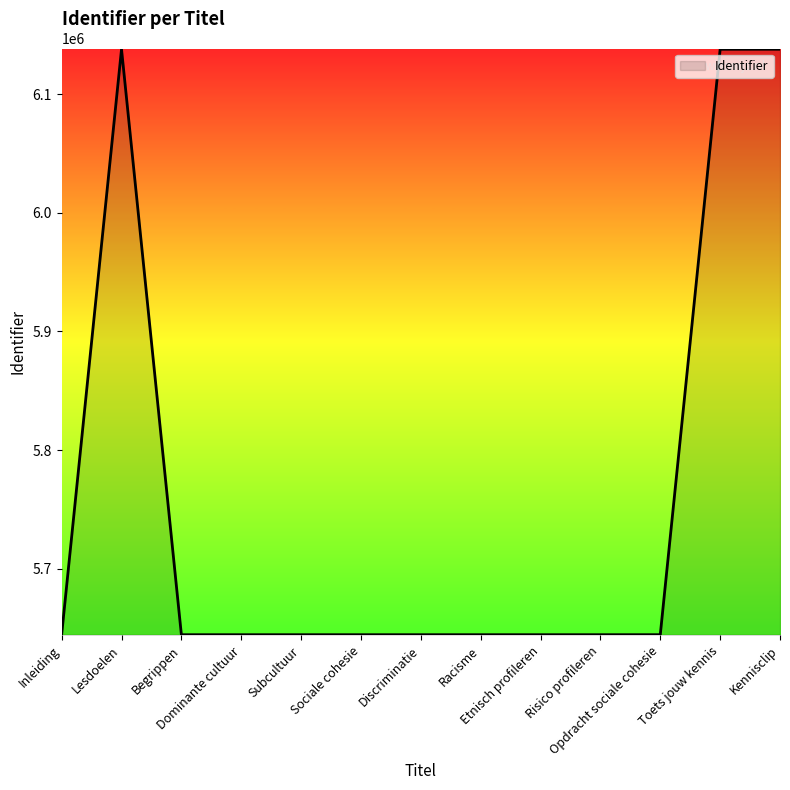

What is the change in value from Dominante cultuur to Kennisclip?

+493115